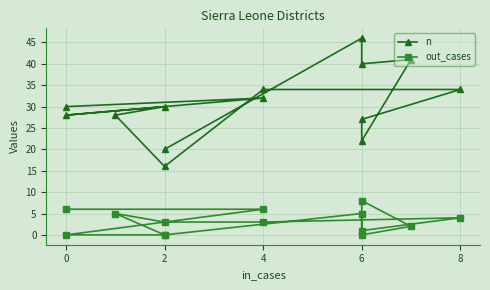

The value of out_cases at 2 is 2. True or false?

False